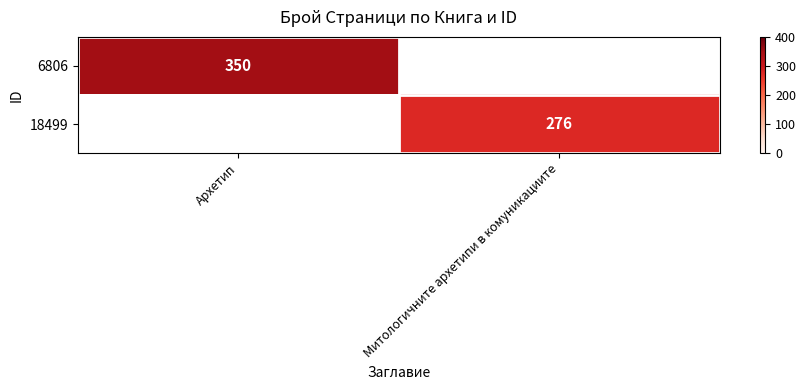

What is the greatest value displayed?

350.0